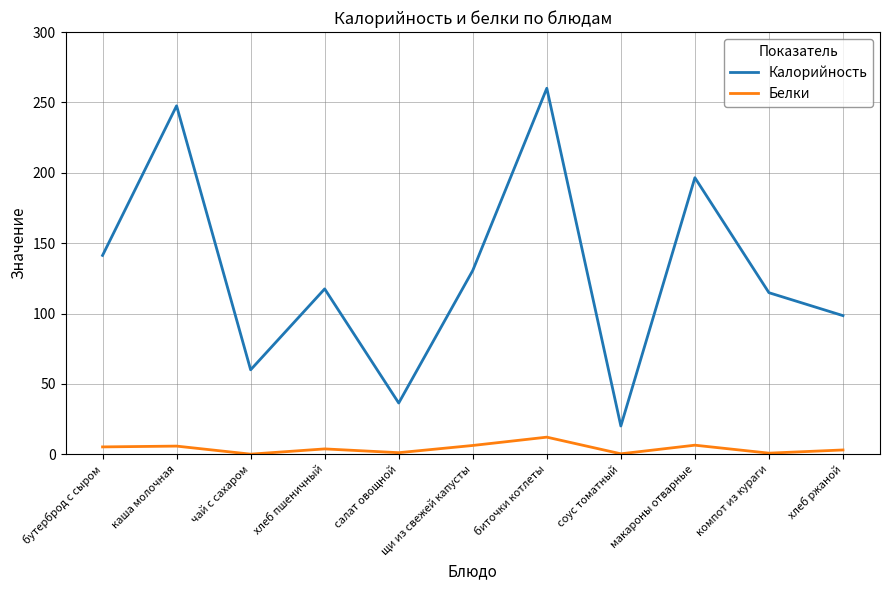

Is the value of Калорийность at каша молочная greater than the value of Белки at компот из кураги?

Yes